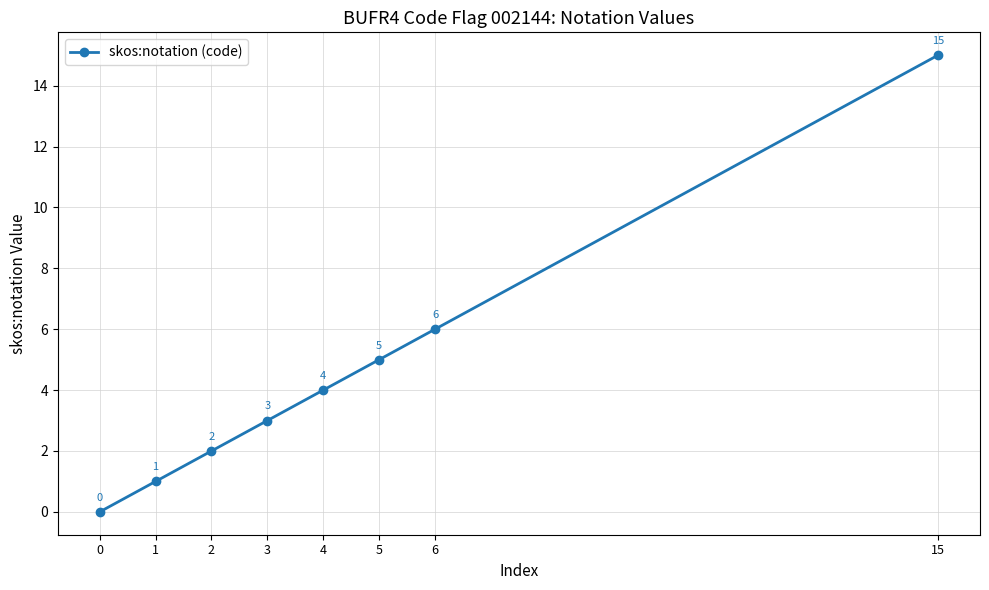

Rank the categories by value from highest to lowest.

15, 6, 5, 4, 3, 2, 1, 0